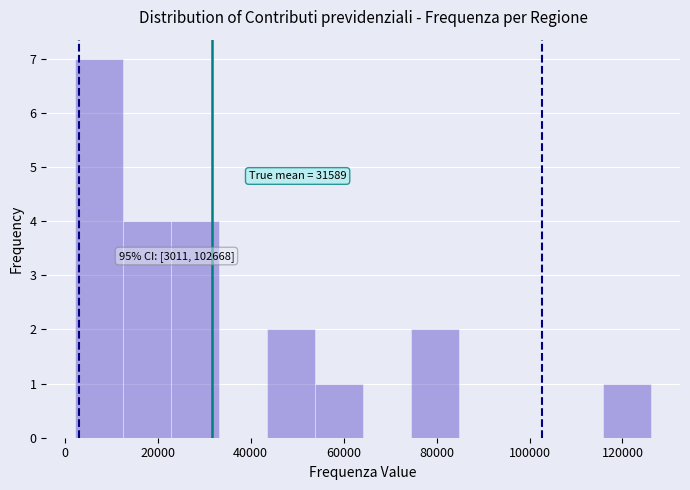

Which range on the x-axis has the tallest bar?

2000 to 12000